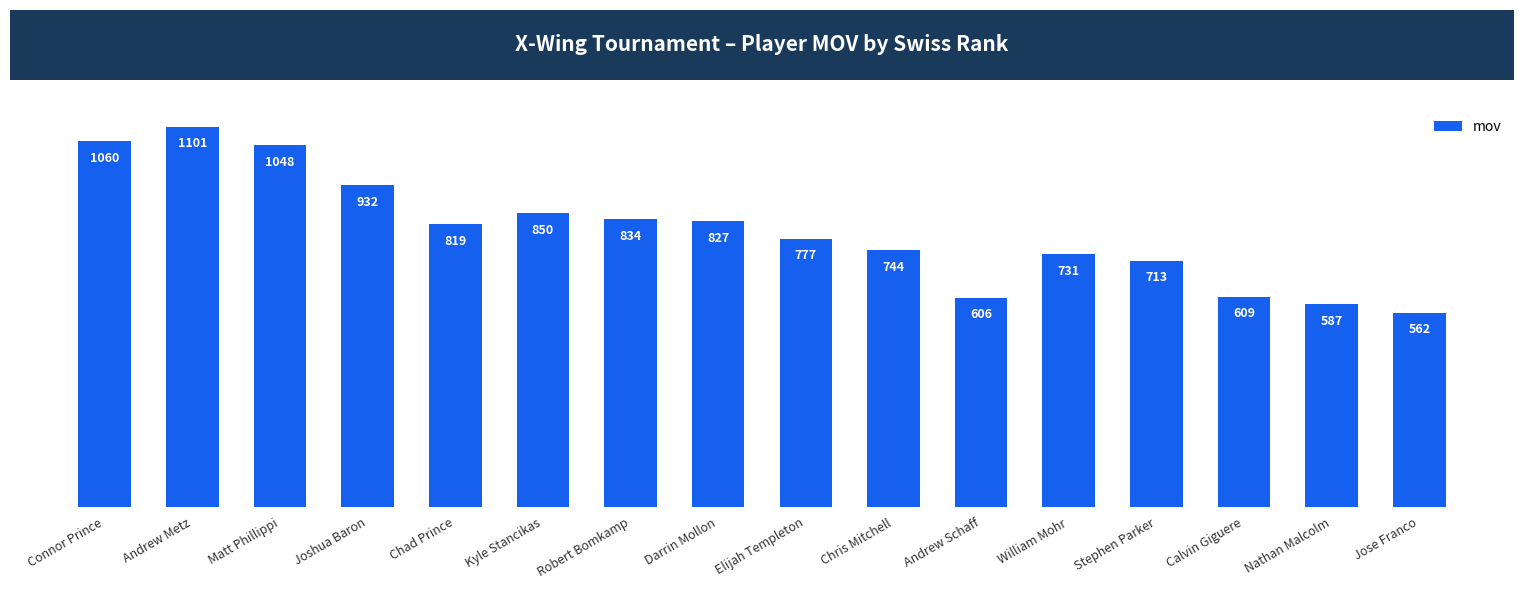

What is the smallest value displayed?

562